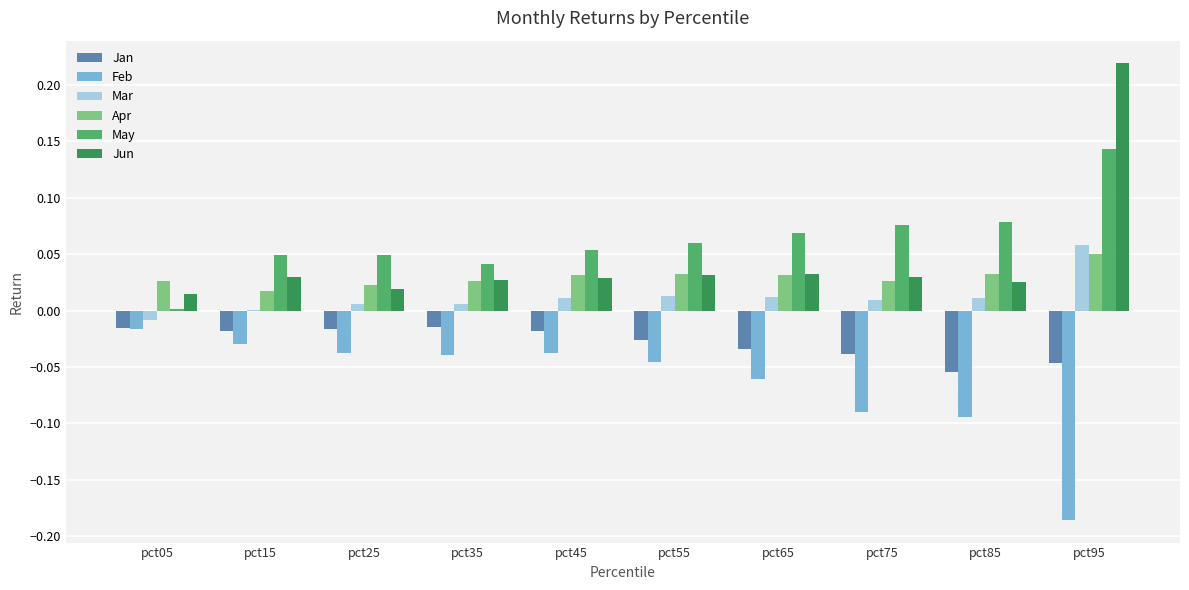

At which label does May reach its peak?

pct95